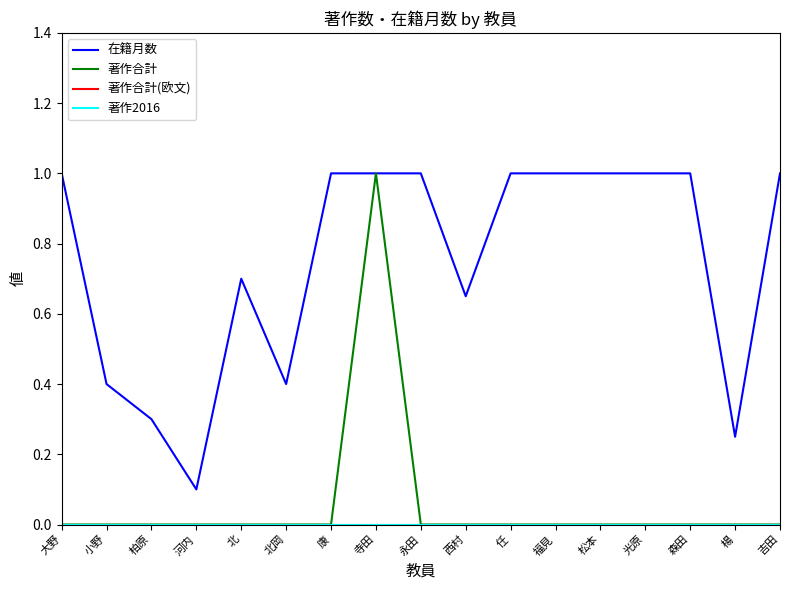

What is the difference between the second highest and second lowest values in the 在籍月数 series?

0.8